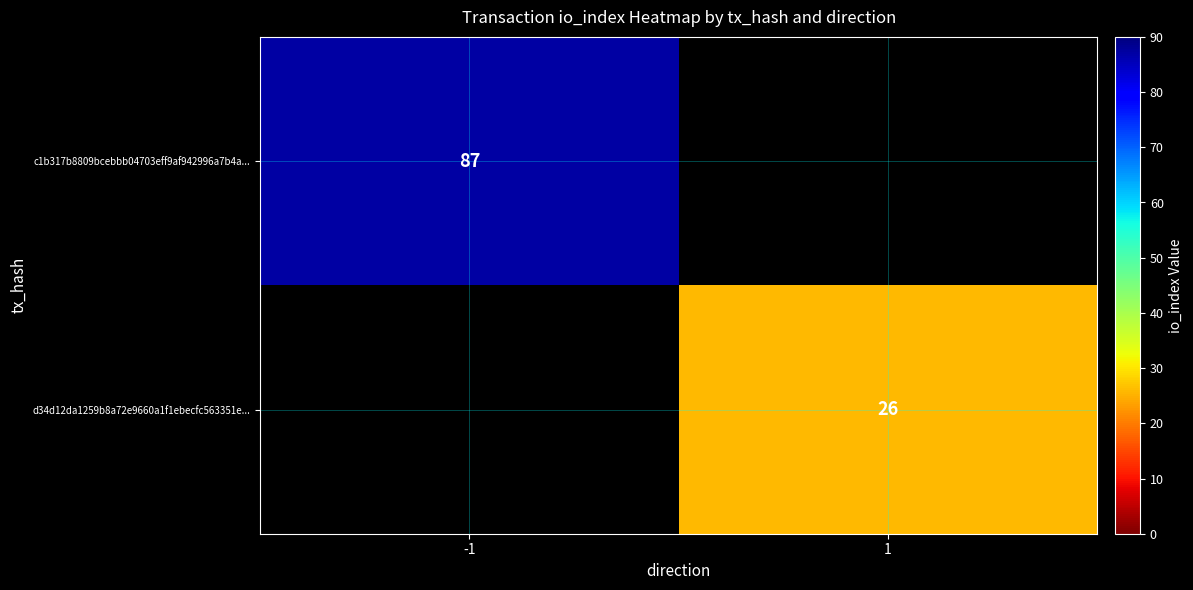

Is it true that d34d12da1259b8a72e9660a1f1ebecfc563351e... equals 17 at 1?

False